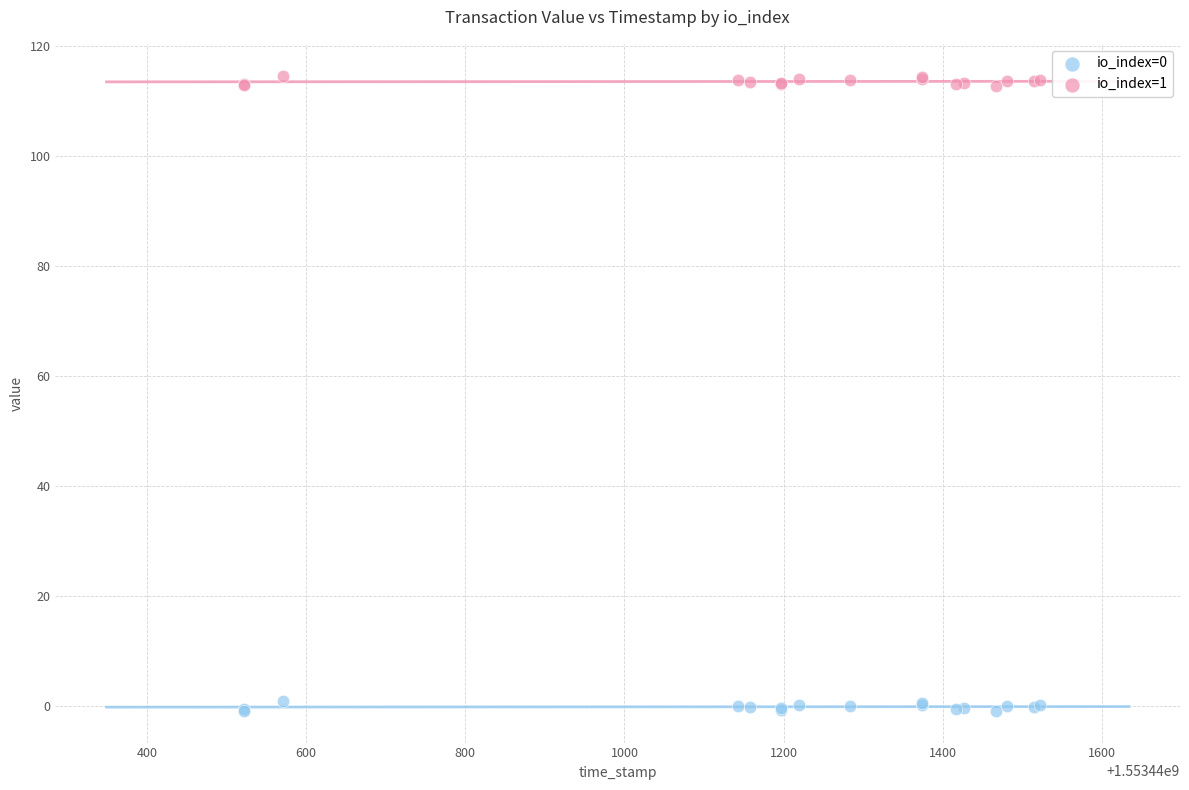

Which series reaches the maximum Y coordinate?

io_index=1